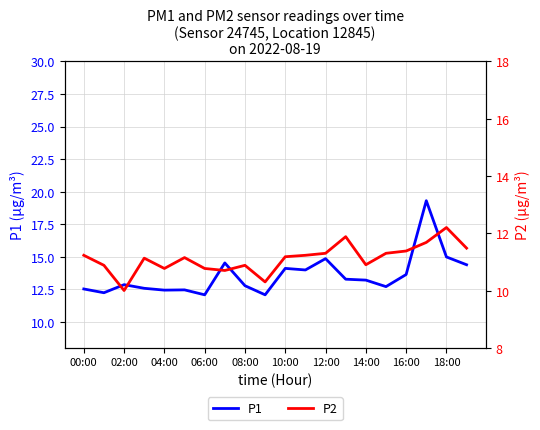

How many interior local valleys does the P1 series have?

6